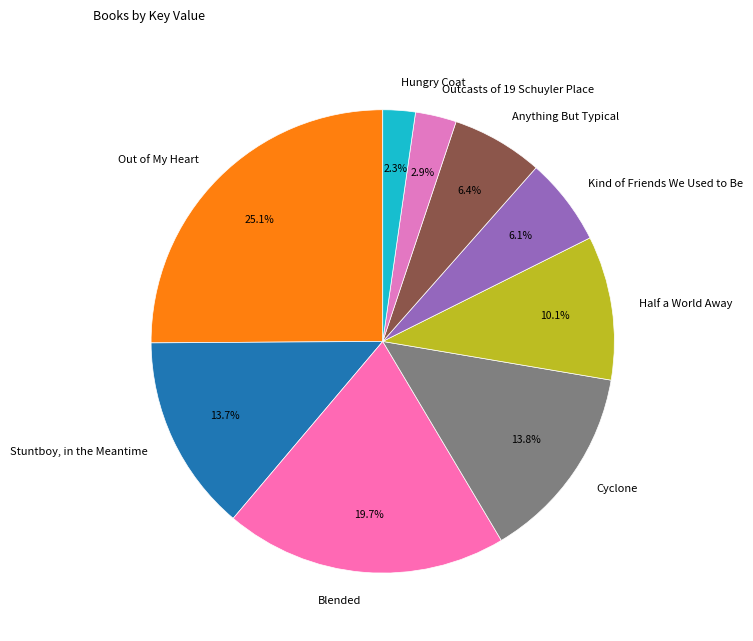

To the nearest percent, what is the average slice percentage?

11%